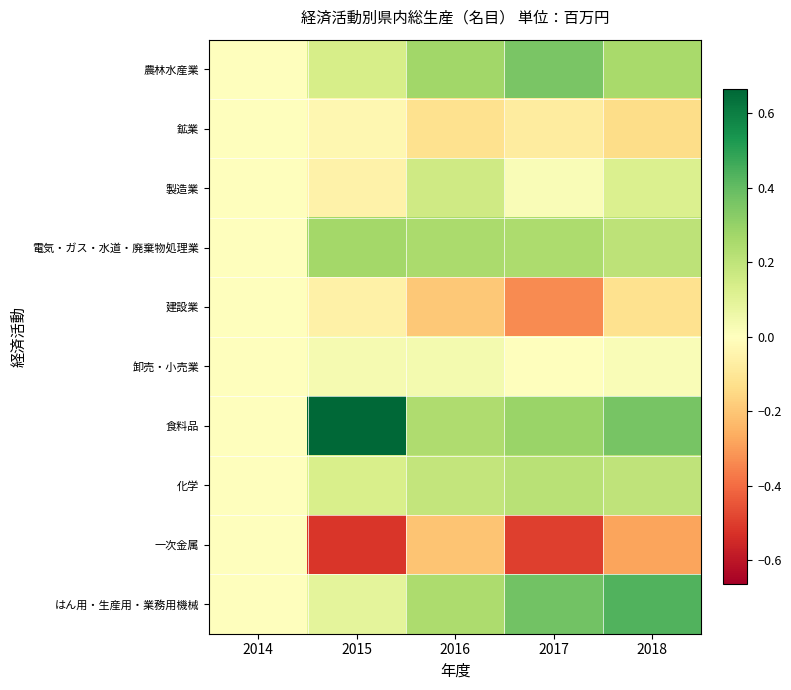

Which series has the largest total across all categories?

食料品